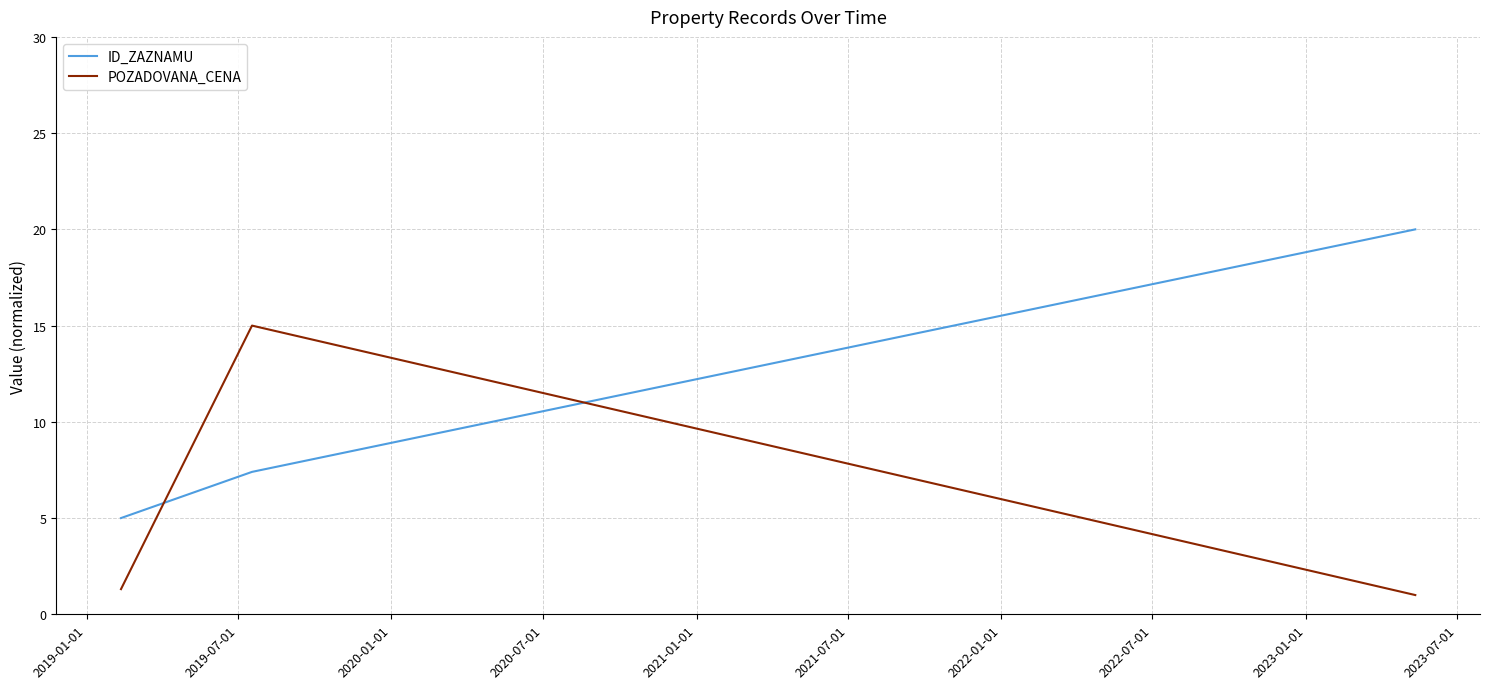

Which series has the largest total across all categories?

ID_ZAZNAMU